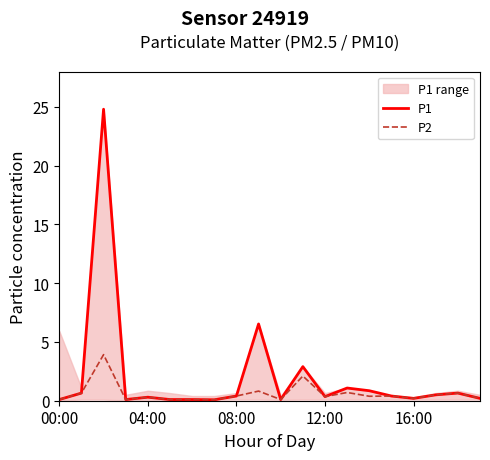

Does the chart display data point markers on the line(s)?

No